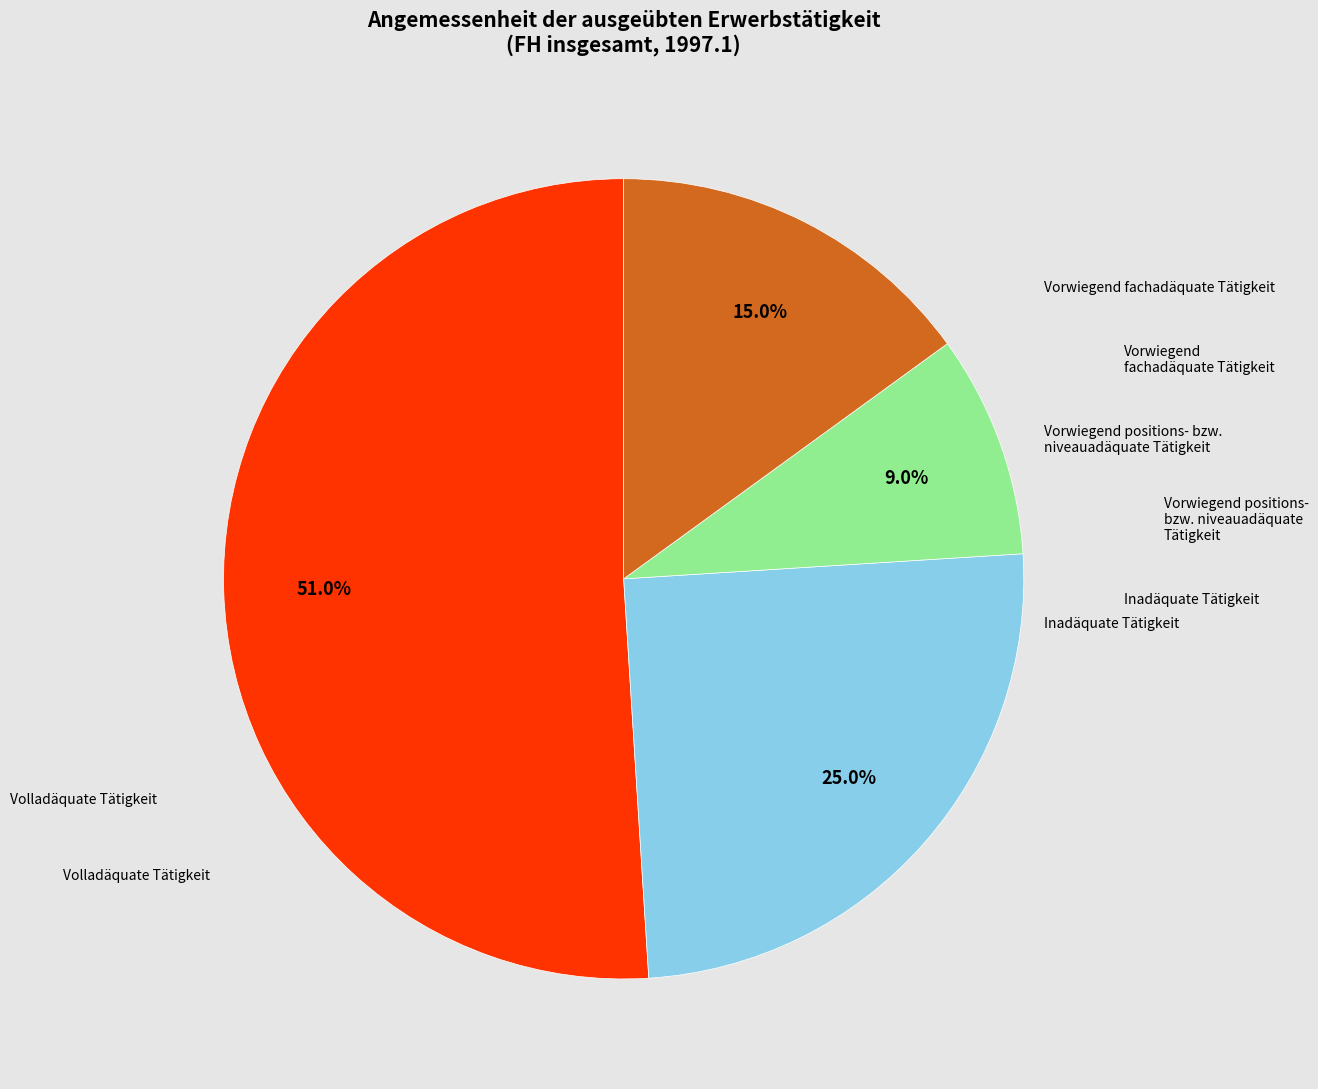

How many segments does this pie chart have?

4